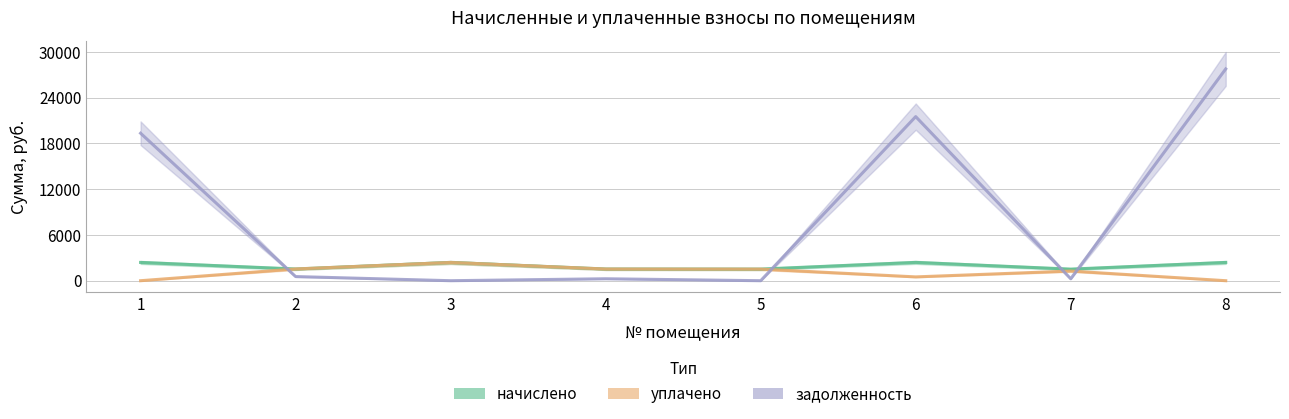

Which series has the widest spread of values?

задолженность